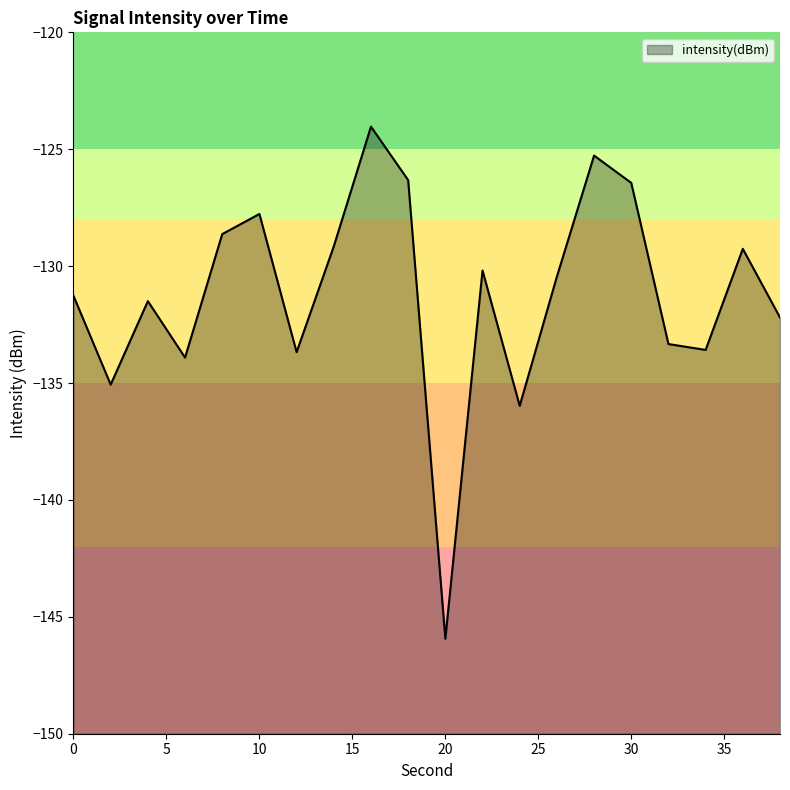

How many lines are shown in the chart?

1